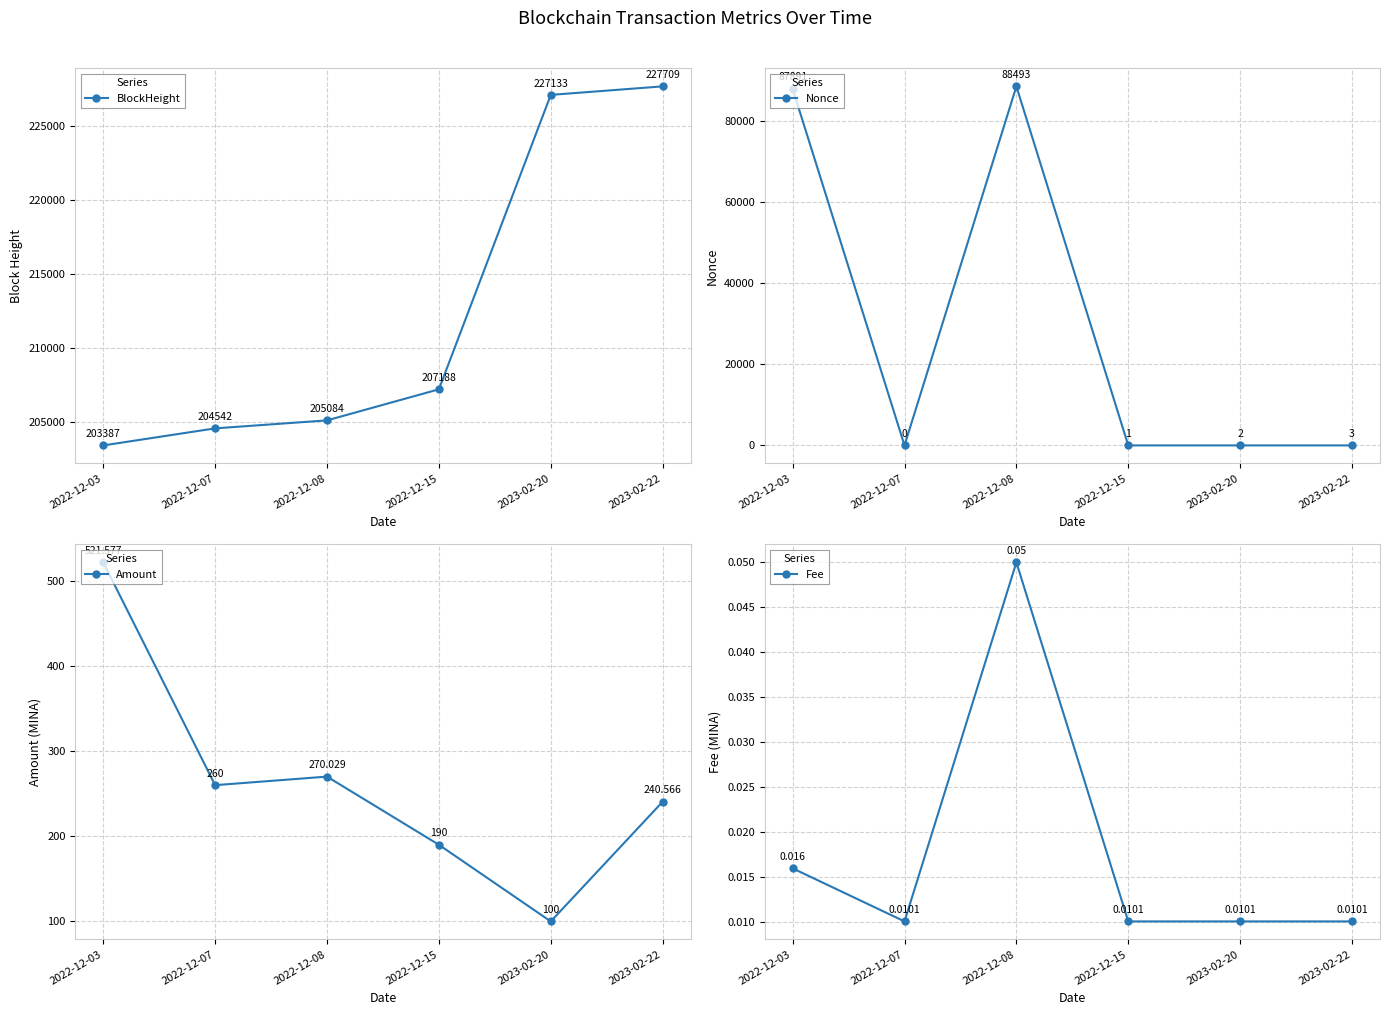

Is the value of BlockHeight at 2022-12-15 greater than the value of Nonce at 2022-12-03?

Yes